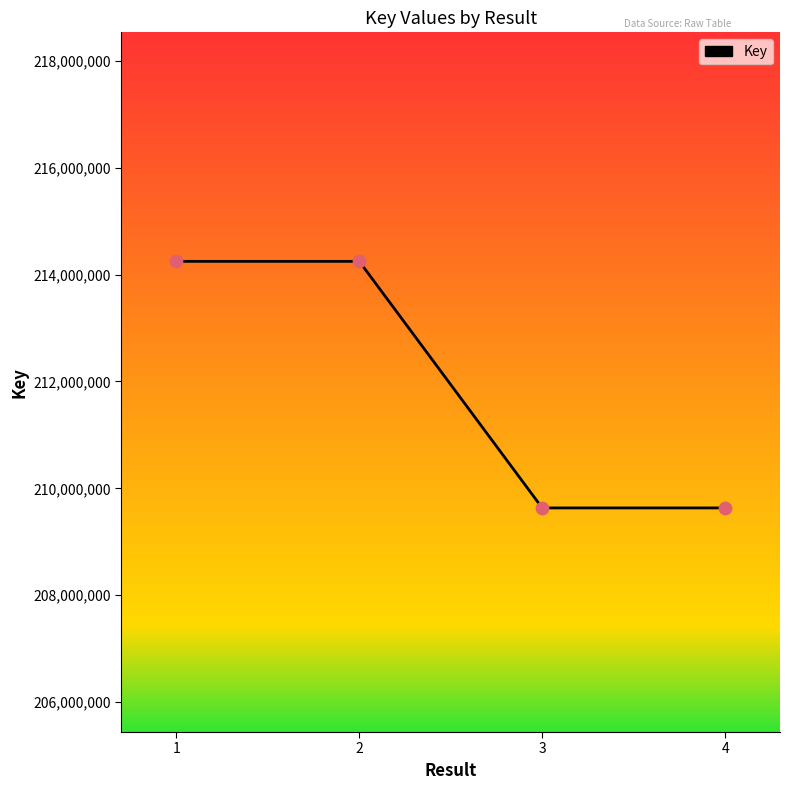

What is the ratio of the value at 4 to the value at 3?

1.0